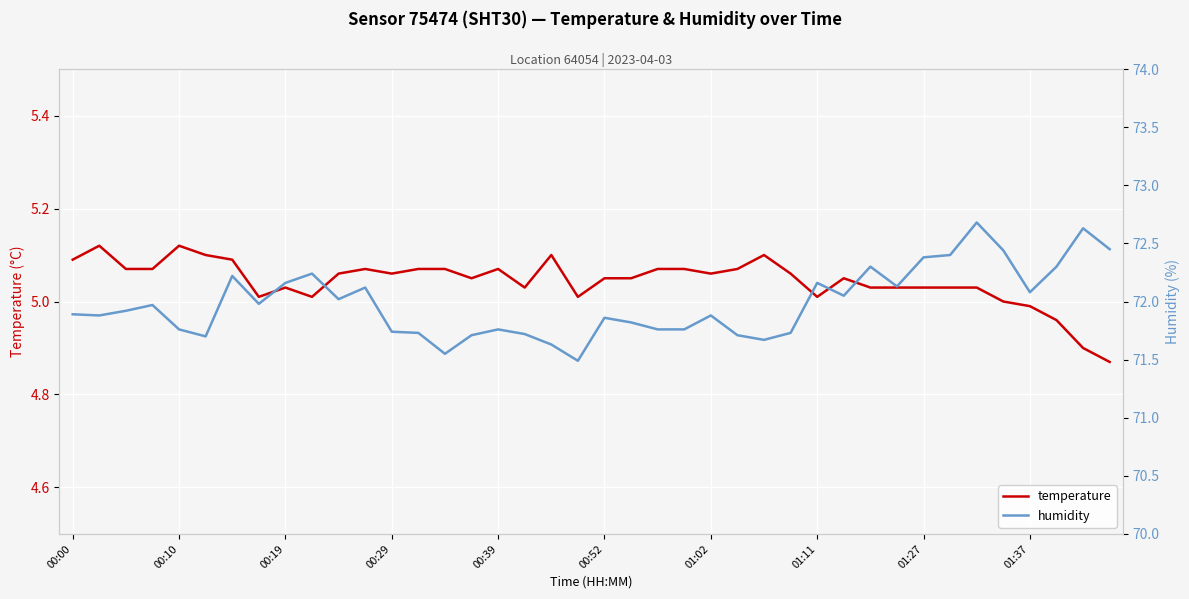

The temperature series shows 5.0 at 01:11. True or false?

True